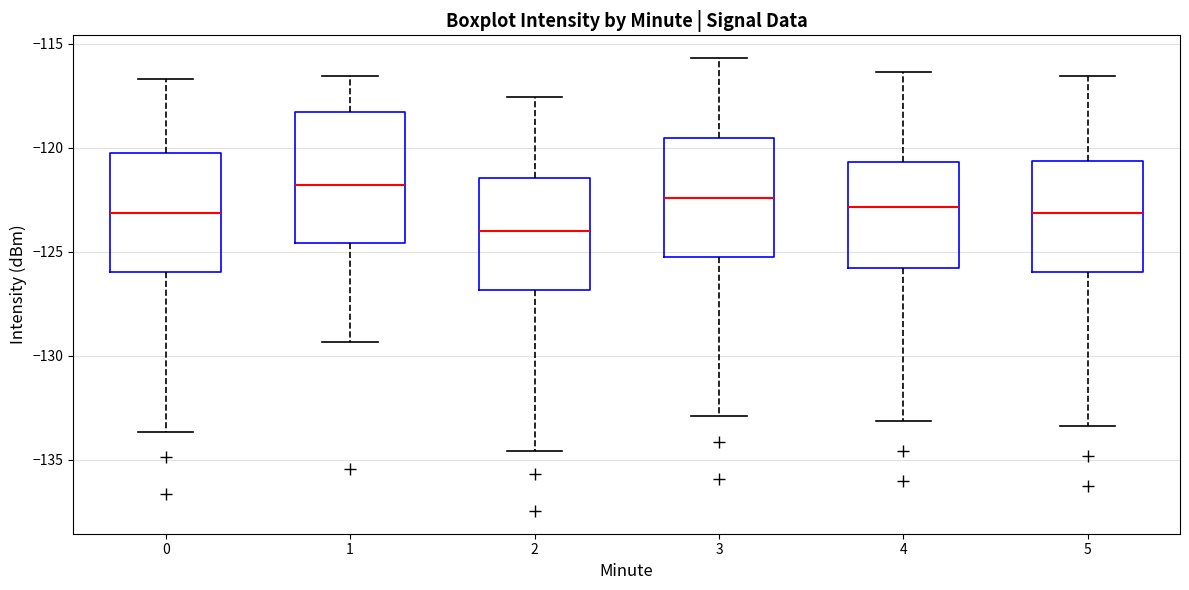

Which box's median line is the highest?

1